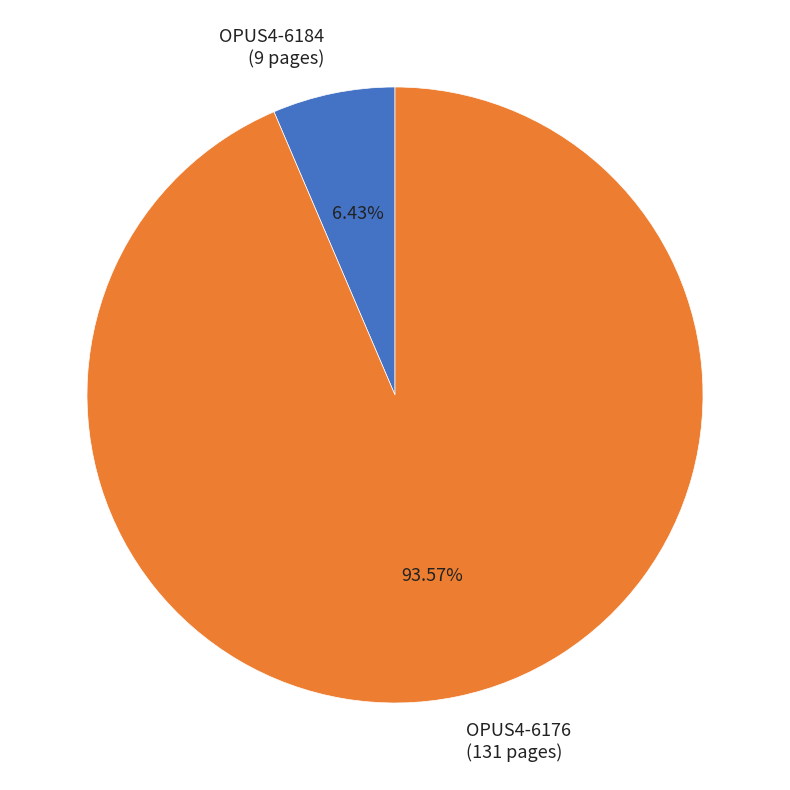

Is there a majority slice in this chart?

Yes